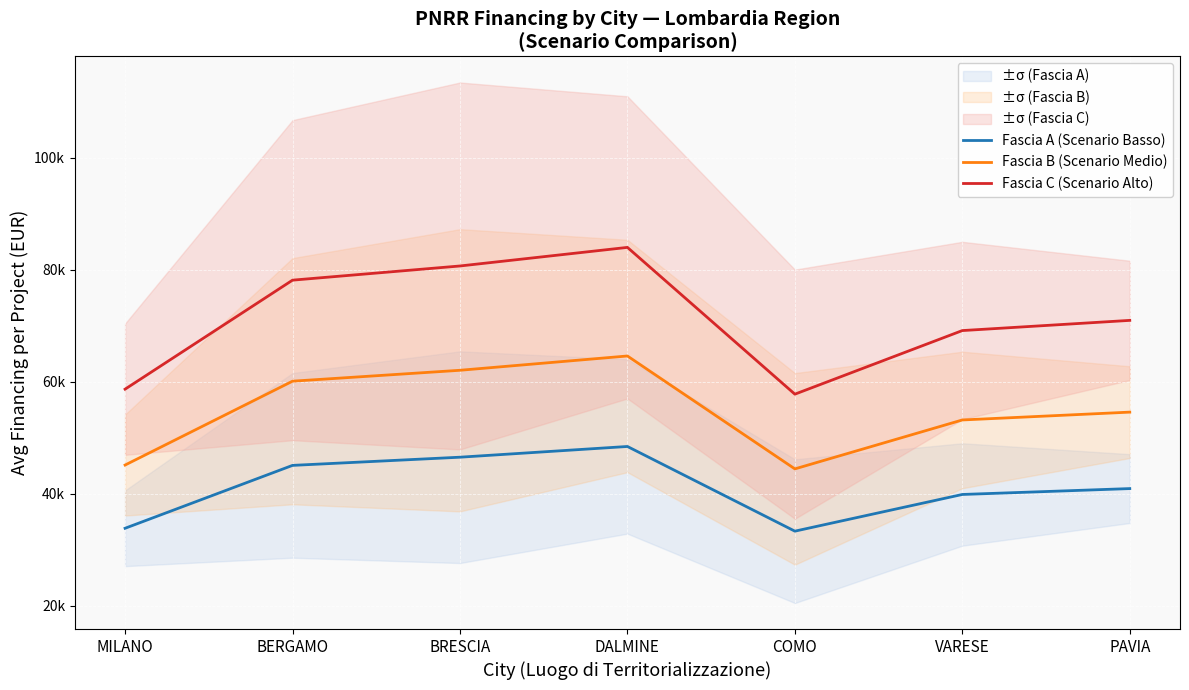

What are all the series names shown in the legend?

Fascia A (Scenario Basso), Fascia B (Scenario Medio), Fascia C (Scenario Alto)